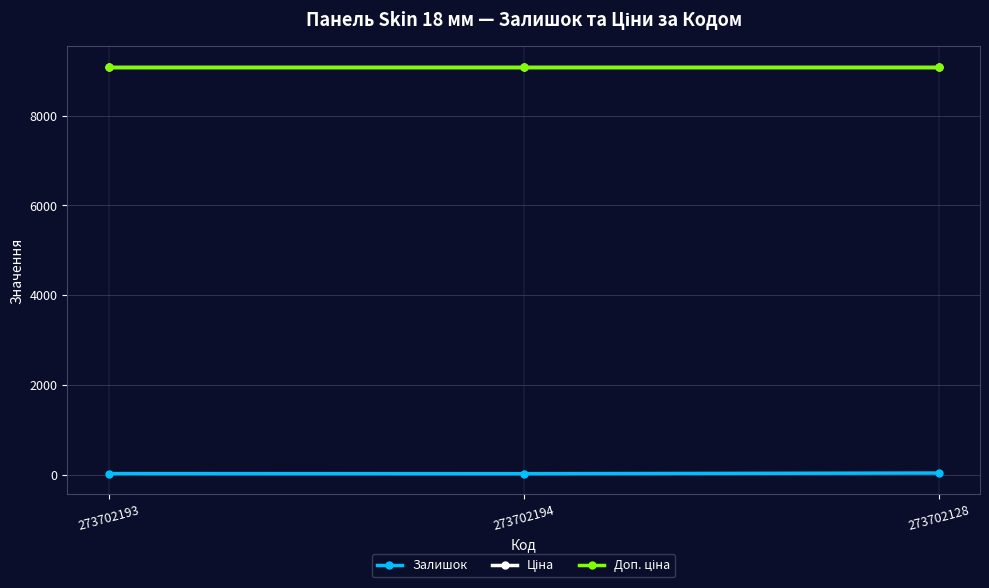

Which series has the largest range (max minus min)?

Залишок